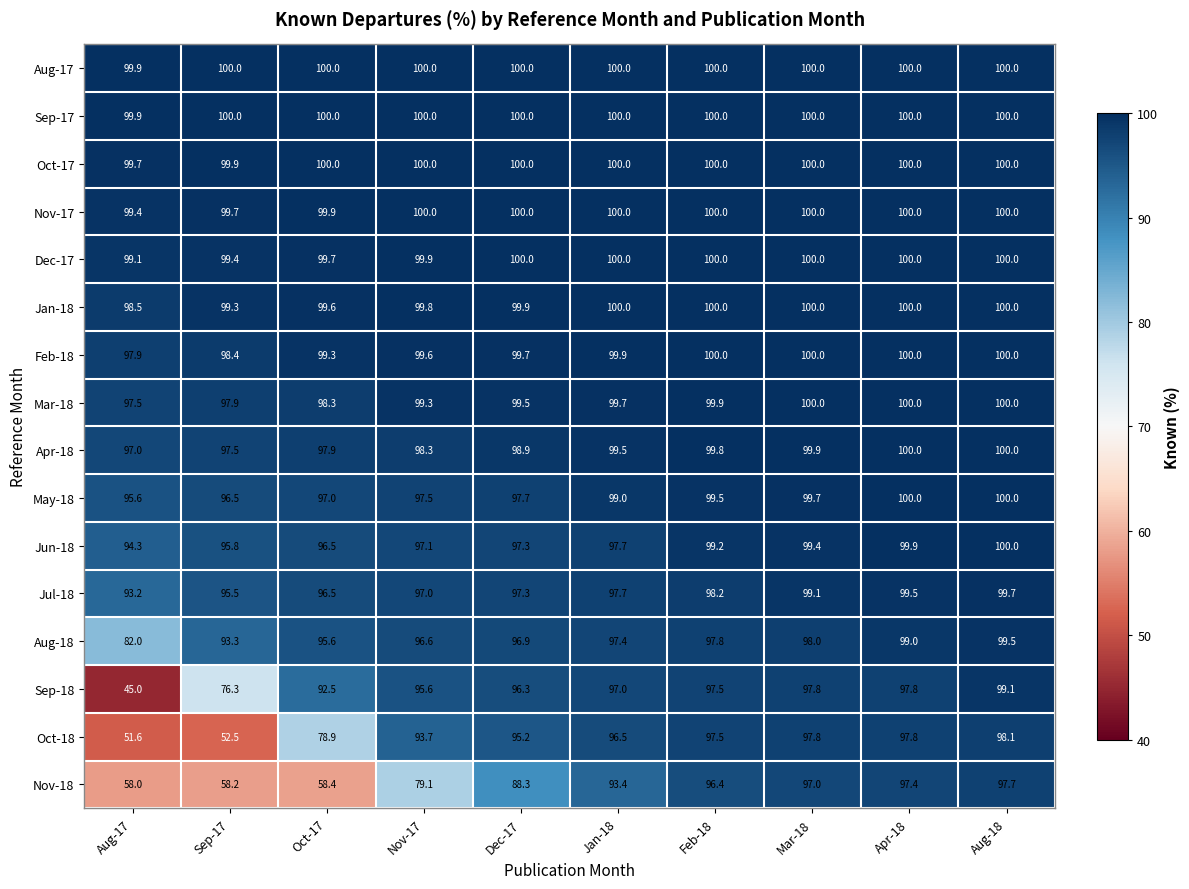

What is the greatest value displayed?

100.0